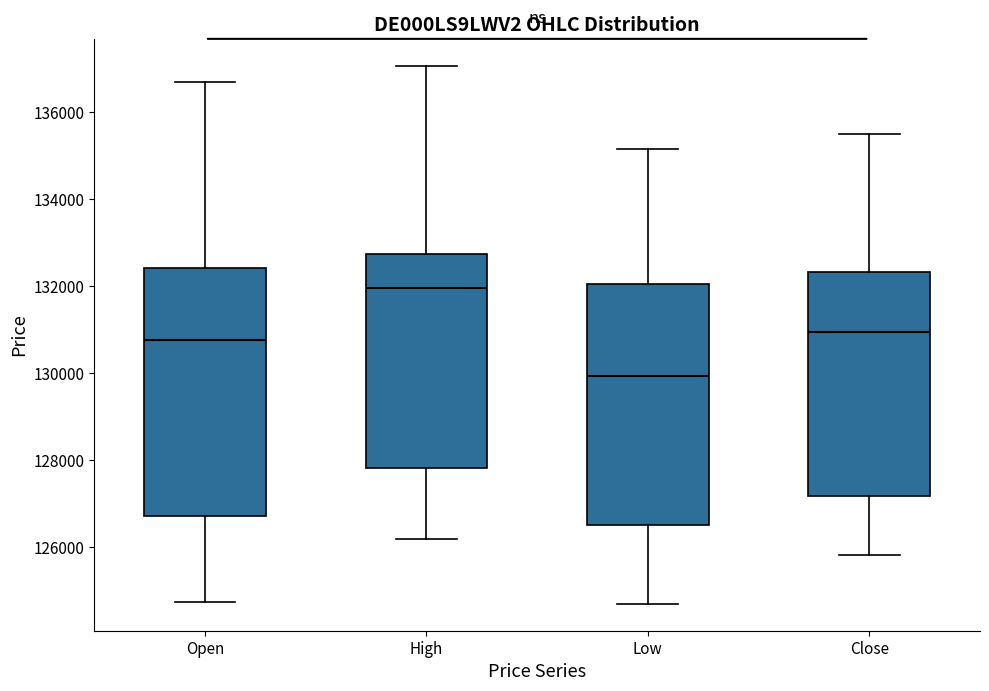

Reading left to right, read every box against the y-axis: the position of its median line, the range the box covers, and the ends of its whiskers. The values are not printed on the chart, so give them approximately, as read against the axis.

Open: median 130800, box 126800 to 132400, whiskers 124800 to 136600
High: median 132000, box 127800 to 132800, whiskers 126200 to 137000
Low: median 130000, box 126600 to 132000, whiskers 124600 to 135200
Close: median 131000, box 127200 to 132400, whiskers 125800 to 135600